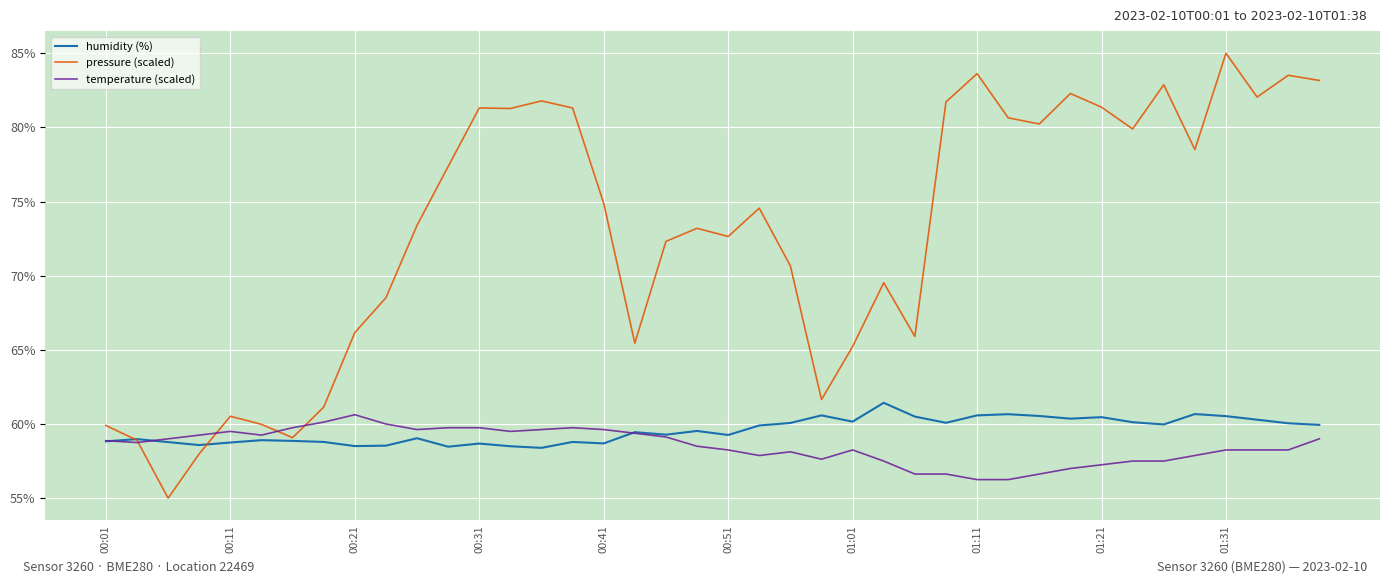

How many lines are shown in the chart?

3